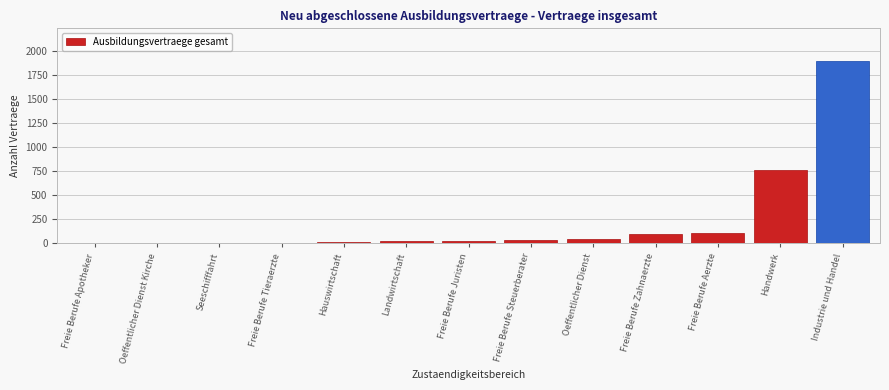

The chart shows a value of 1893 at Industrie und Handel. True or false?

True